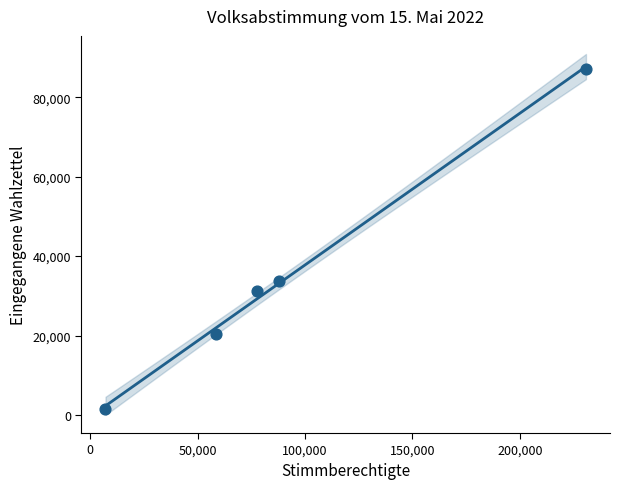

What is the range of X values (max minus min)?

223749